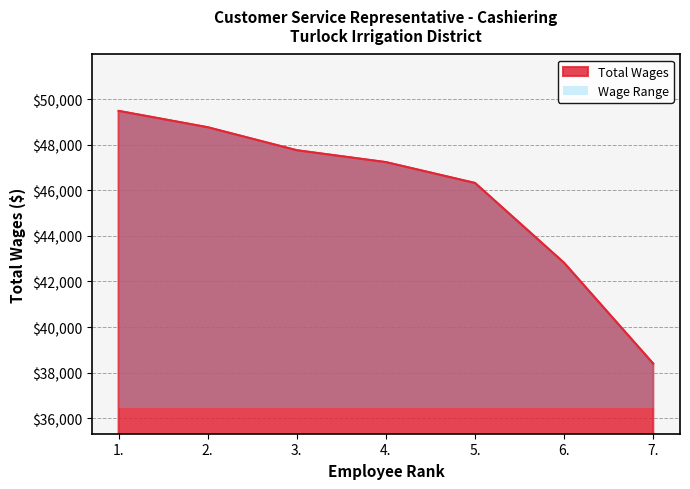

List the labels in order of value, smallest first.

7., 6., 5., 4., 3., 2., 1.